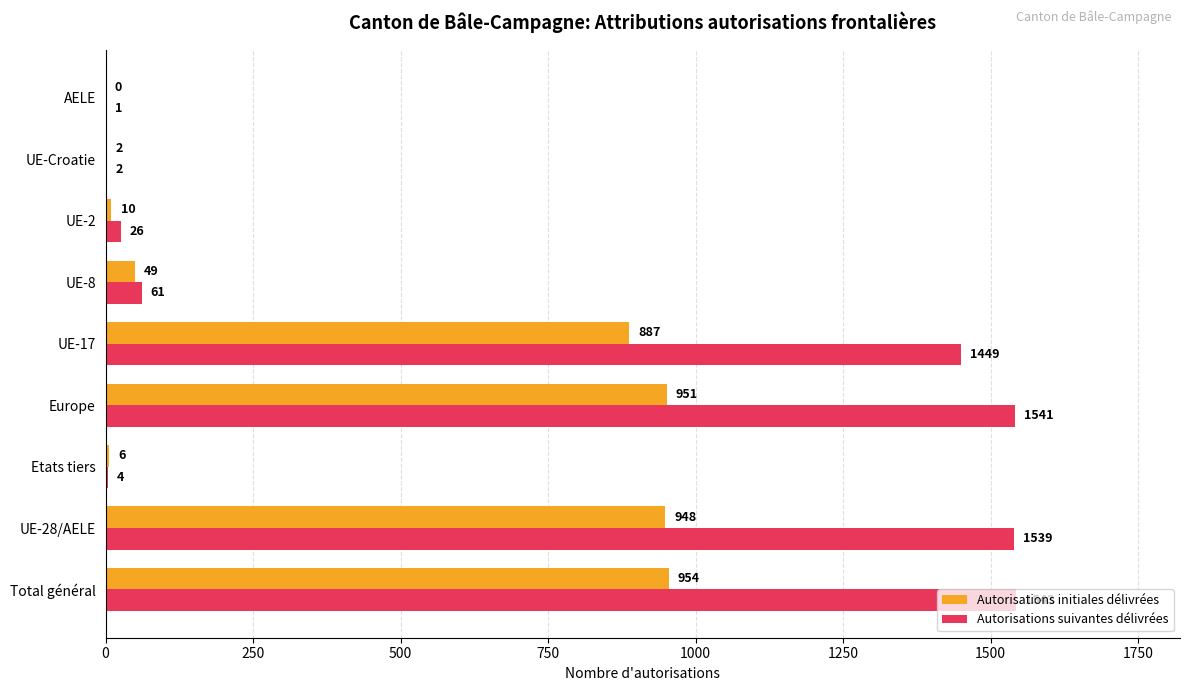

Which label corresponds to the largest value in the chart?

Total général